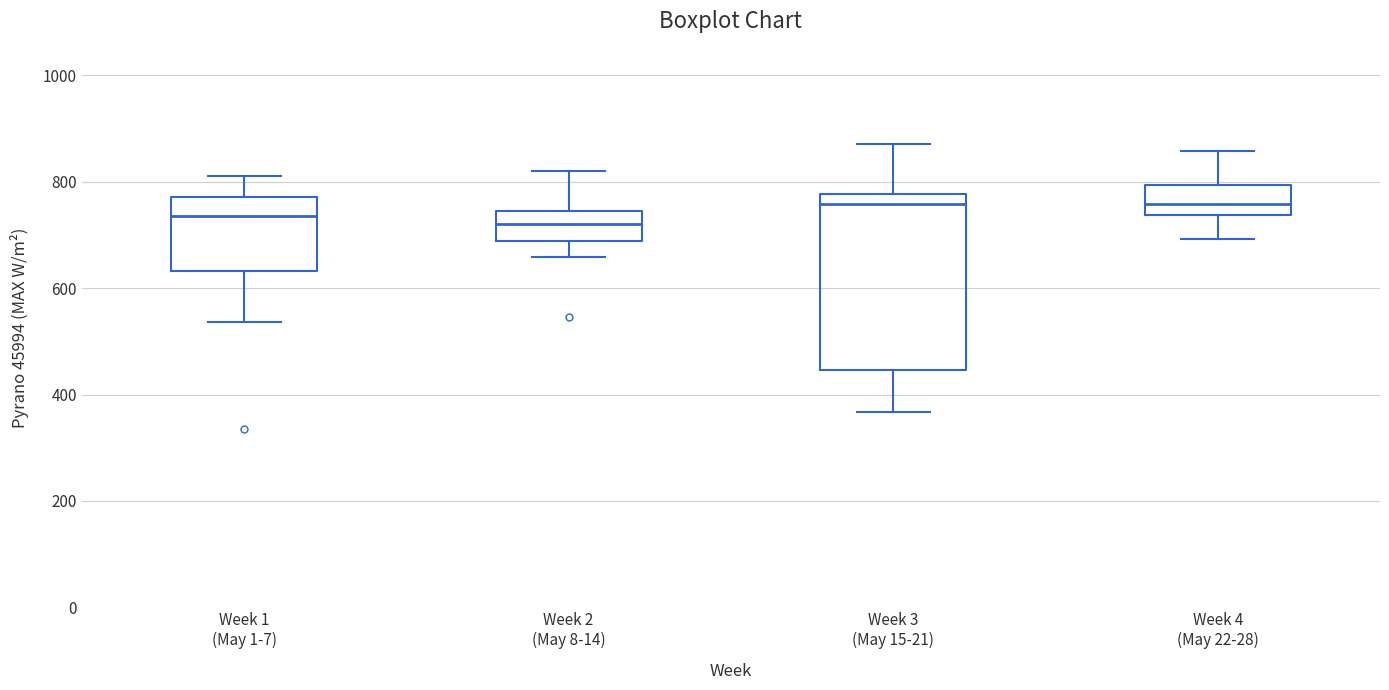

Reading left to right, transcribe this box plot: for each box, give where its median line is, the range the box spans, and where its two whiskers end, as read against the y-axis. The values are not printed on the chart, so give them approximately, as read against the axis.

Week 1 (May 1-7): median 740, box 640 to 780, whiskers 540 to 820
Week 2 (May 8-14): median 720, box 680 to 740, whiskers 660 to 820
Week 3 (May 15-21): median 760, box 440 to 780, whiskers 360 to 880
Week 4 (May 22-28): median 760, box 740 to 800, whiskers 700 to 860